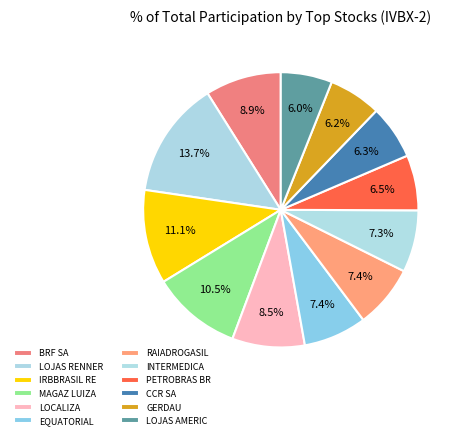

Is it true that PETROBRAS BR is 1% of the pie?

False